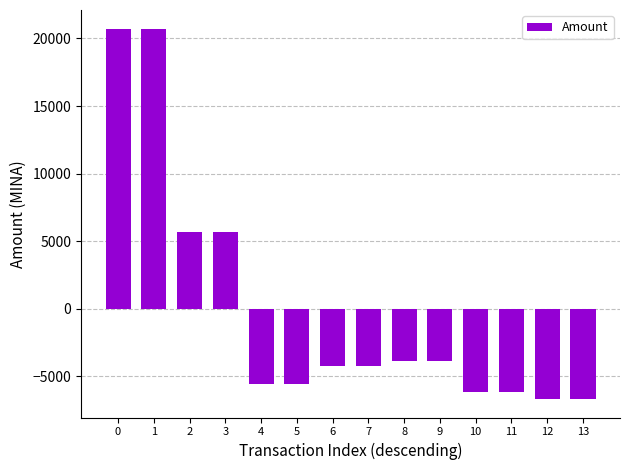

What is the smallest value displayed?

-6666.5